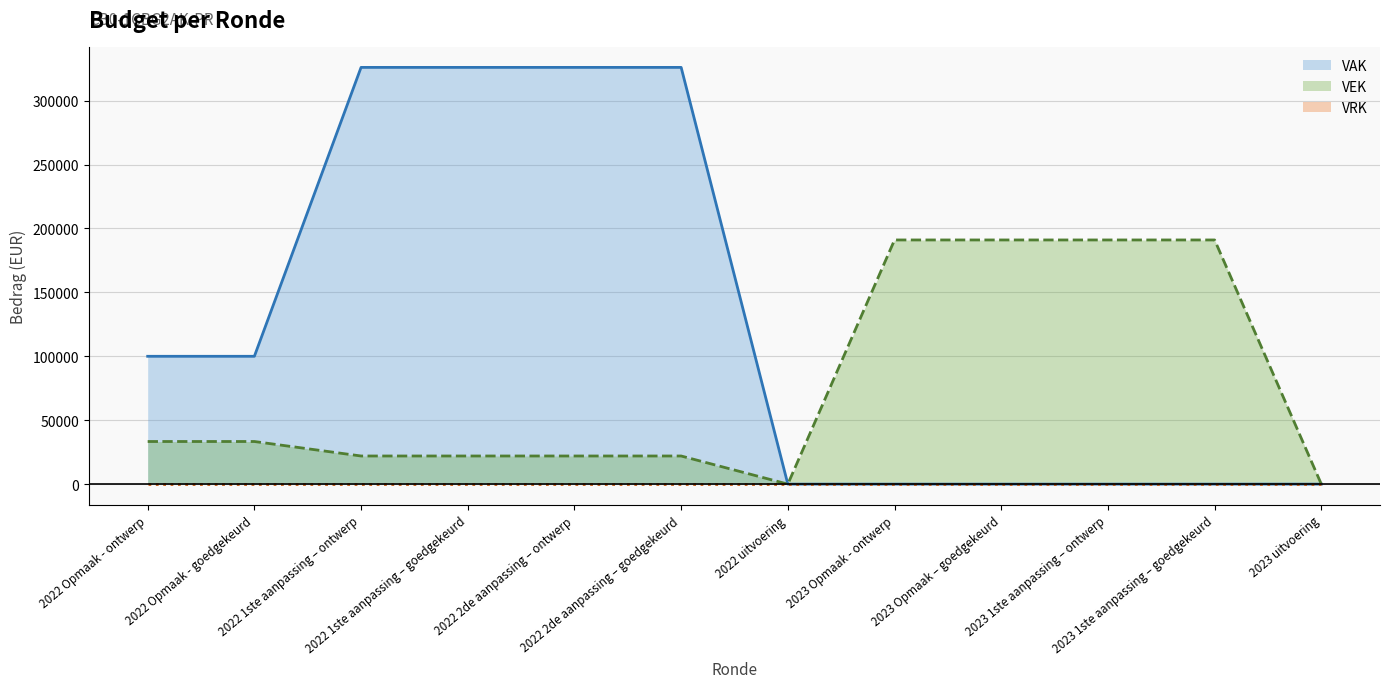

At which label is VAK closest to 163000?

2022 Opmaak - ontwerp